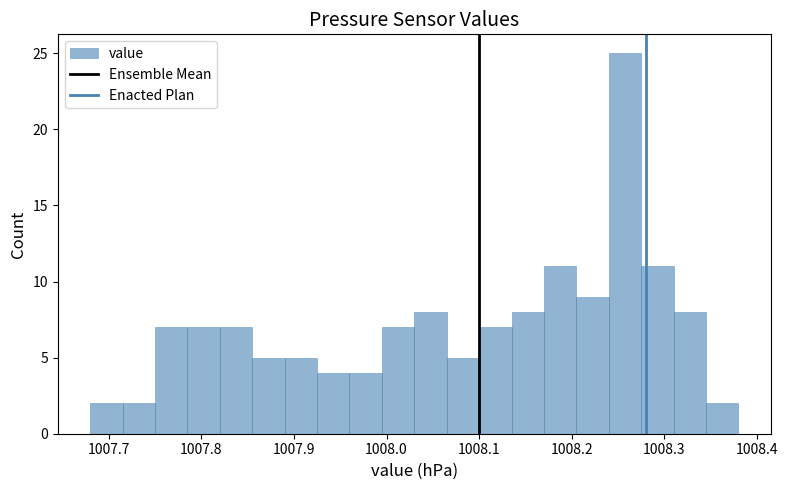

Read against the x-axis, roughly where is the centre of the tallest bar?

1008.26